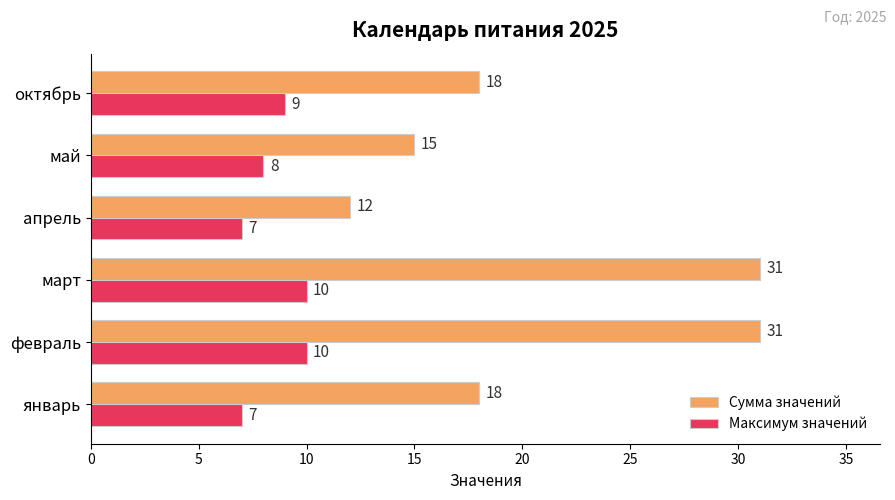

What is the difference between the highest and lowest values at май?

7